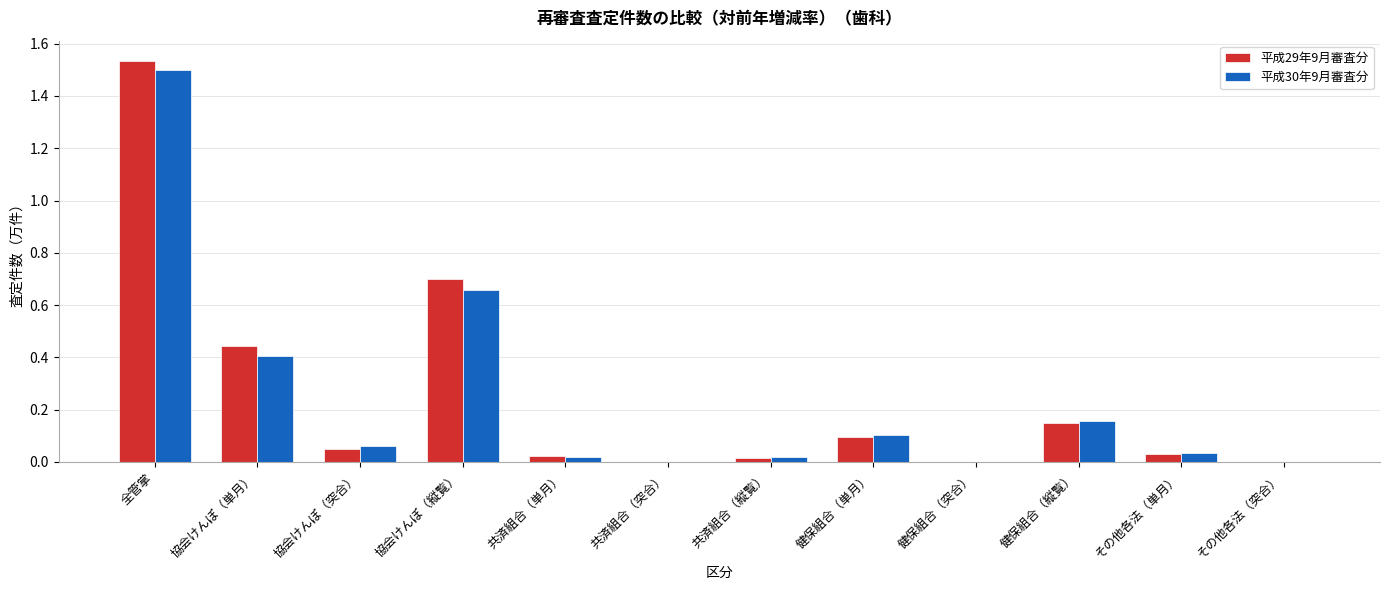

What is the sum of all 平成30年9月審査分 values?

3.0